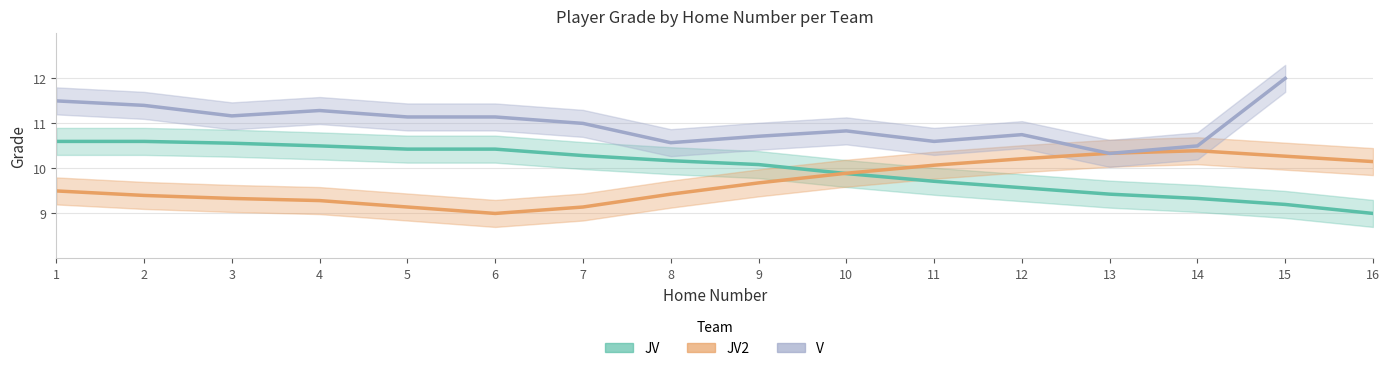

What value does the JV2 series have at 11?

10.1